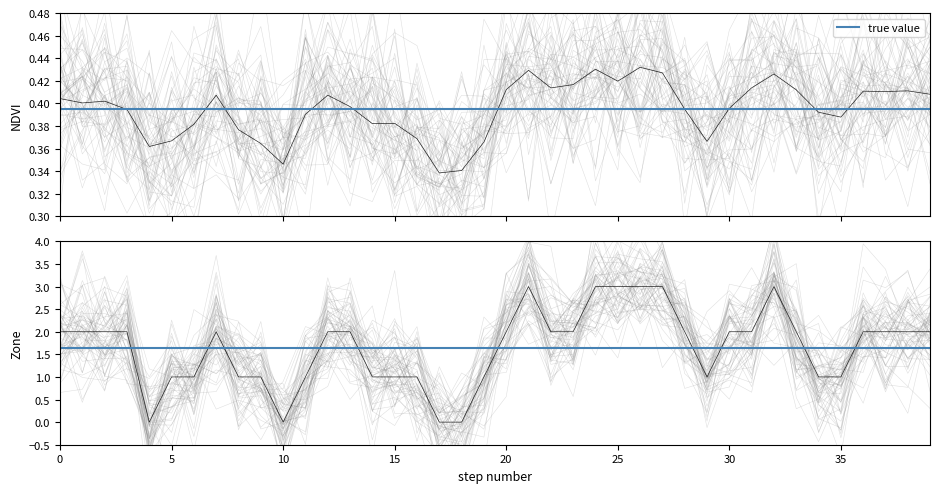

In zone_values, how many points are higher than both neighbors (excluding endpoints)?

3